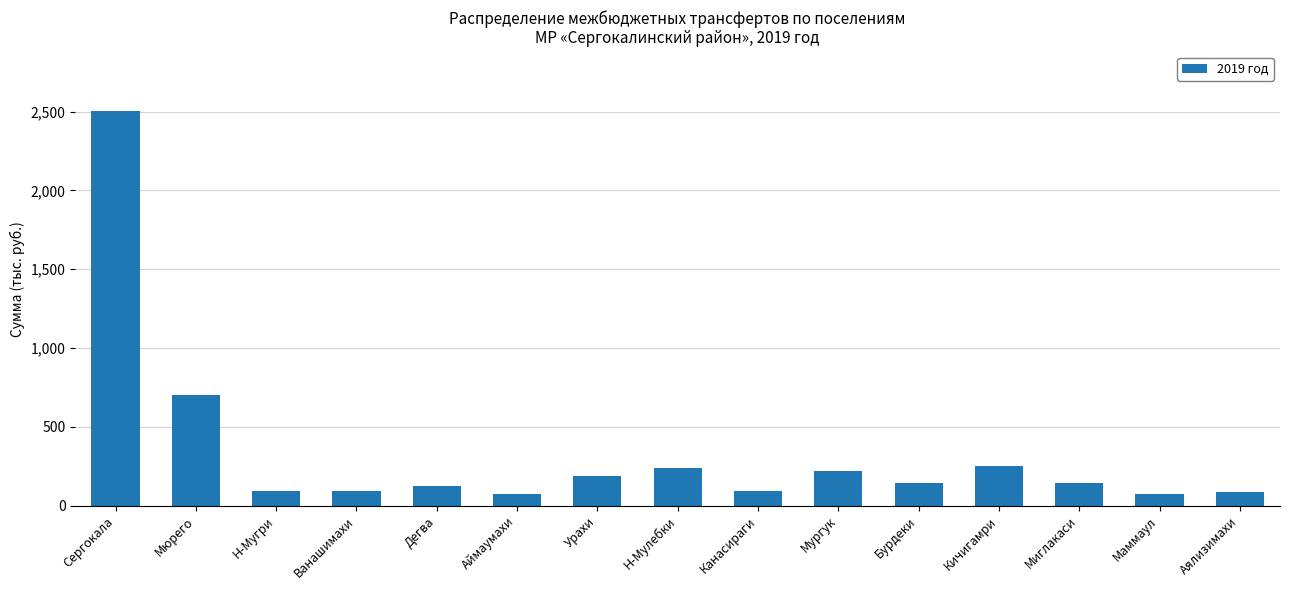

Approximately how many times larger is the value at Аялизимахи compared to Бурдеки?

0.6